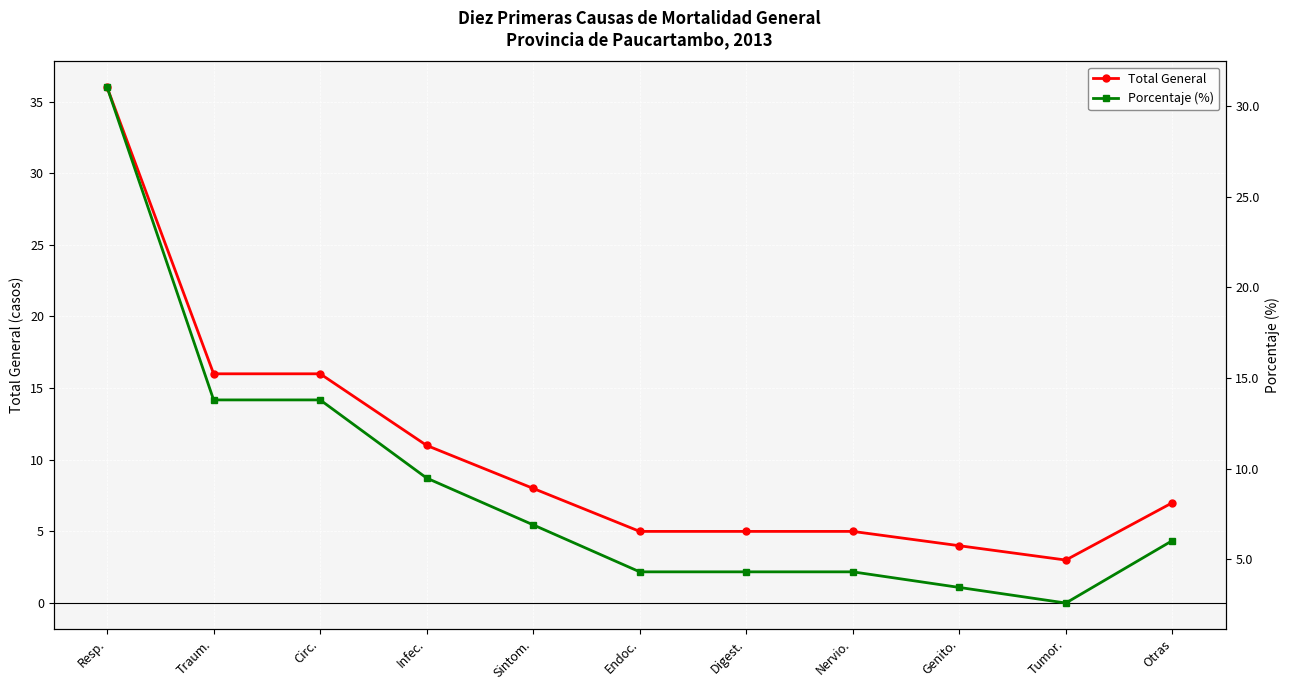

True or false: Porcentaje (%) and Total General intersect in this chart.

False